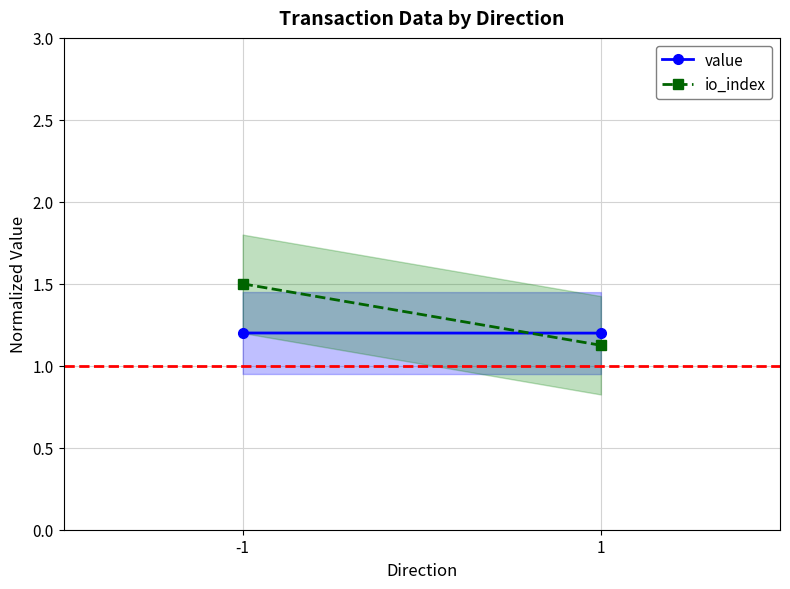

At -1, list the series in order from largest to smallest.

io_index, value